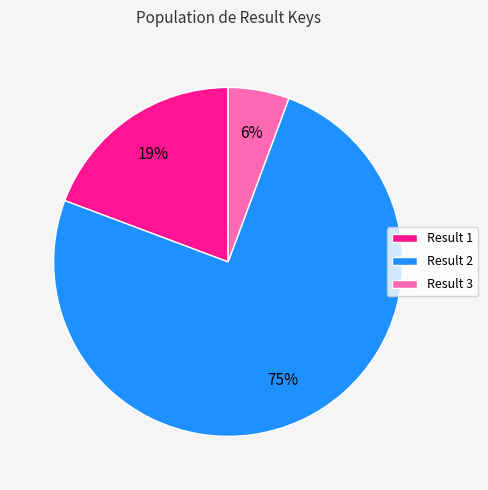

What is the ratio of the value at Result 1 to the value at Result 2?

0.3